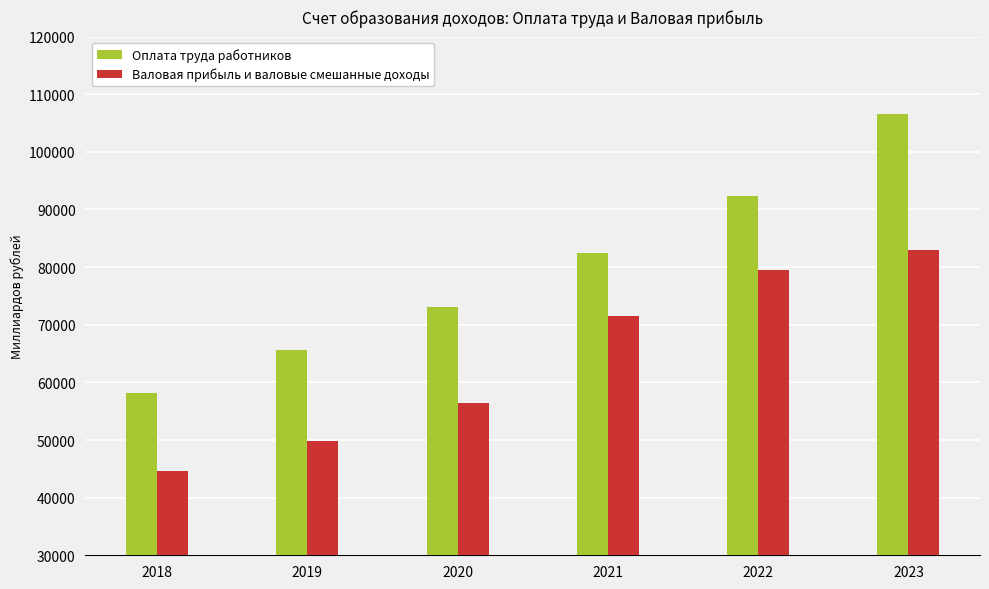

The value of Валовая прибыль и валовые смешанные доходы at 2020 is 80461.8. True or false?

False